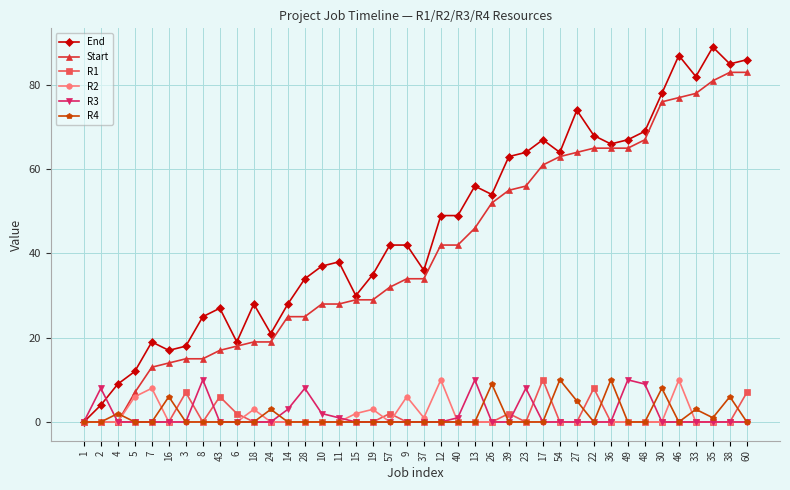

Count the number of data series in this chart.

6